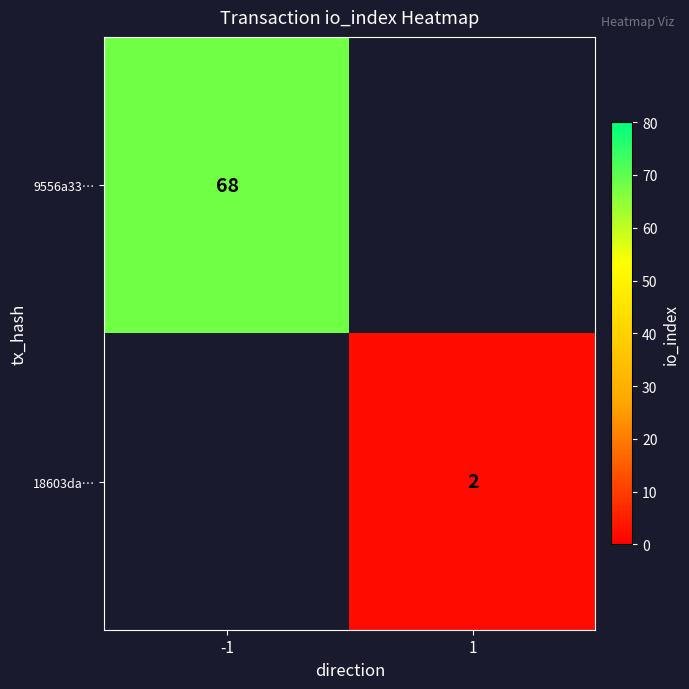

Is the value of 9556a33… at -1 greater than the value of 18603da… at 1?

Yes